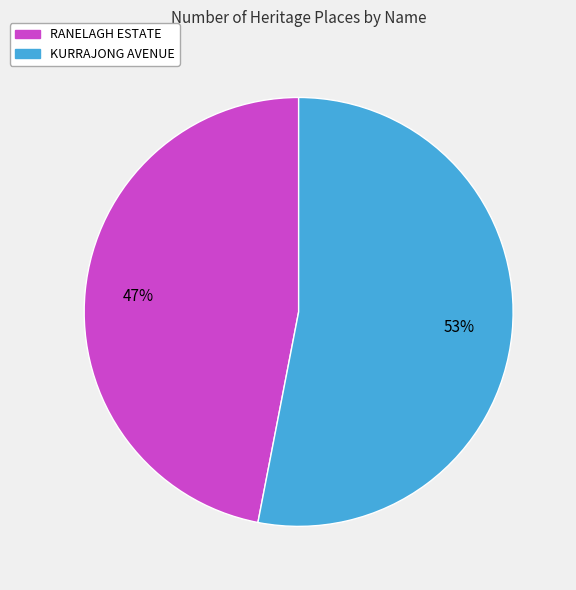

Approximately how many times larger is the value at KURRAJONG AVENUE compared to RANELAGH ESTATE?

1.1